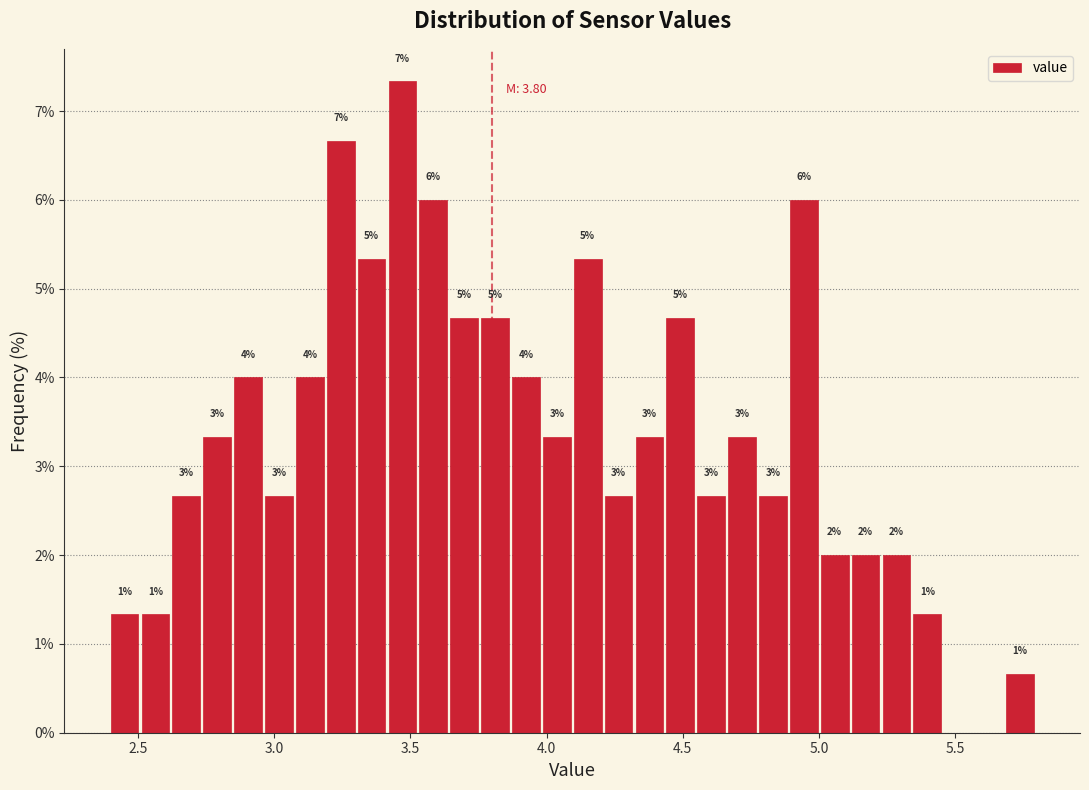

Read against the x-axis, roughly where is the centre of the tallest bar?

3.45